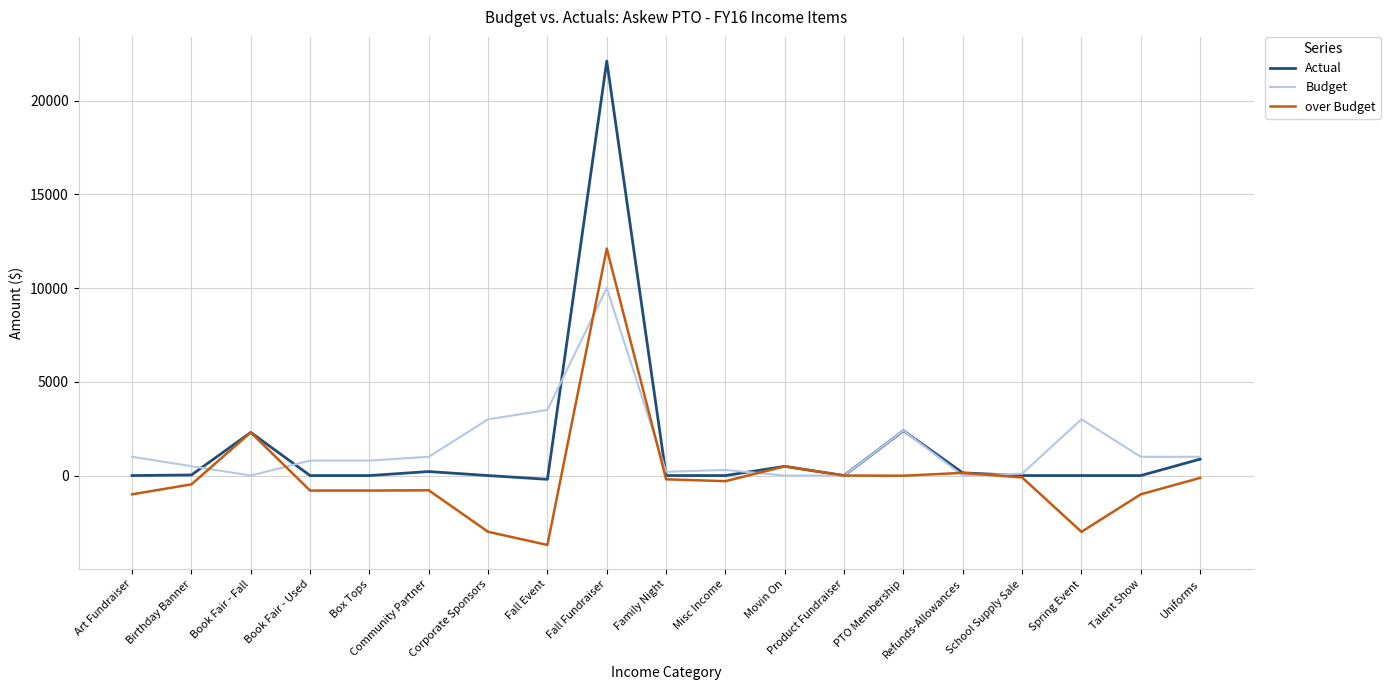

Which category has the highest value in the Budget series?

Fall Fundraiser